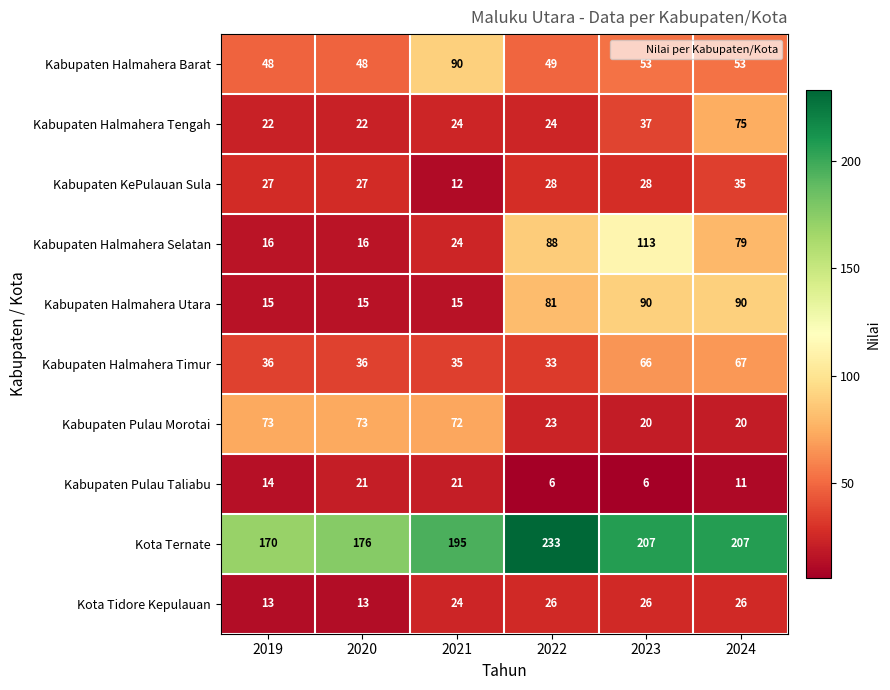

What is the sum of the Kabupaten Halmahera Barat values at 2019 and 2023?

101